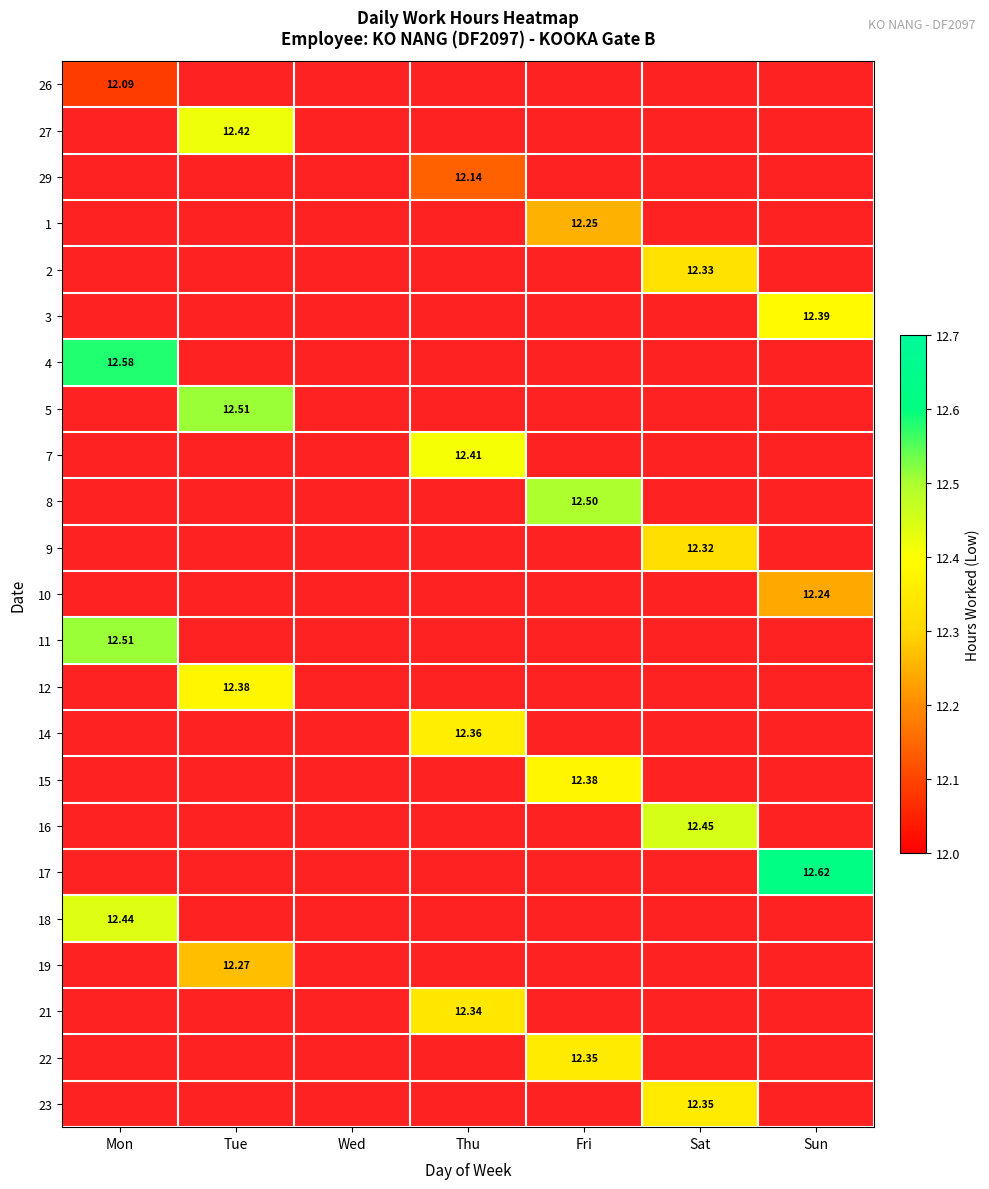

Which category has the lowest value in the 9 series?

Mon